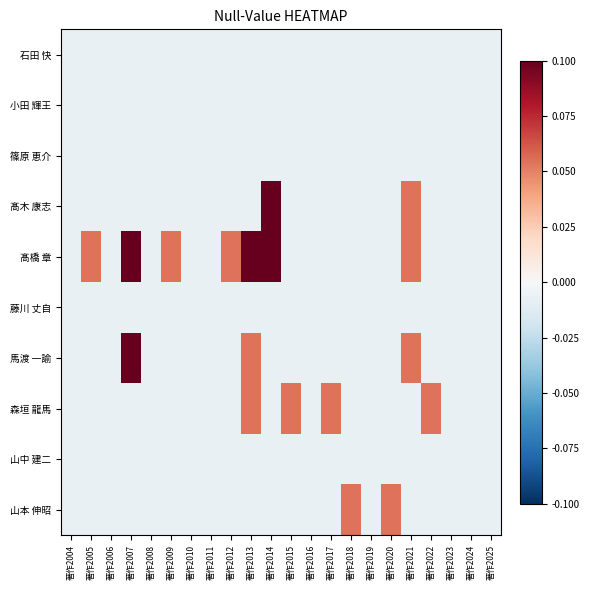

Which label corresponds to the largest value in the chart?

著作2007